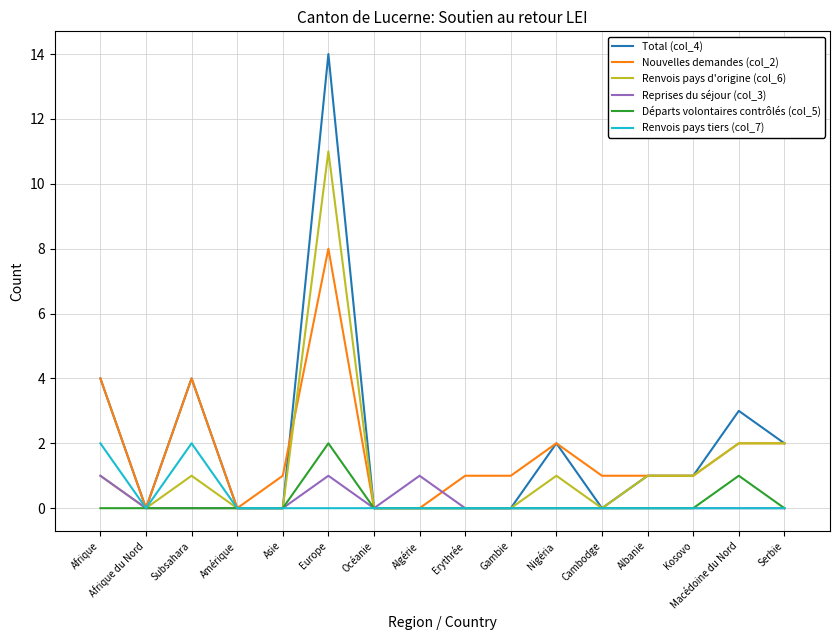

How many categories are shown in the chart?

16